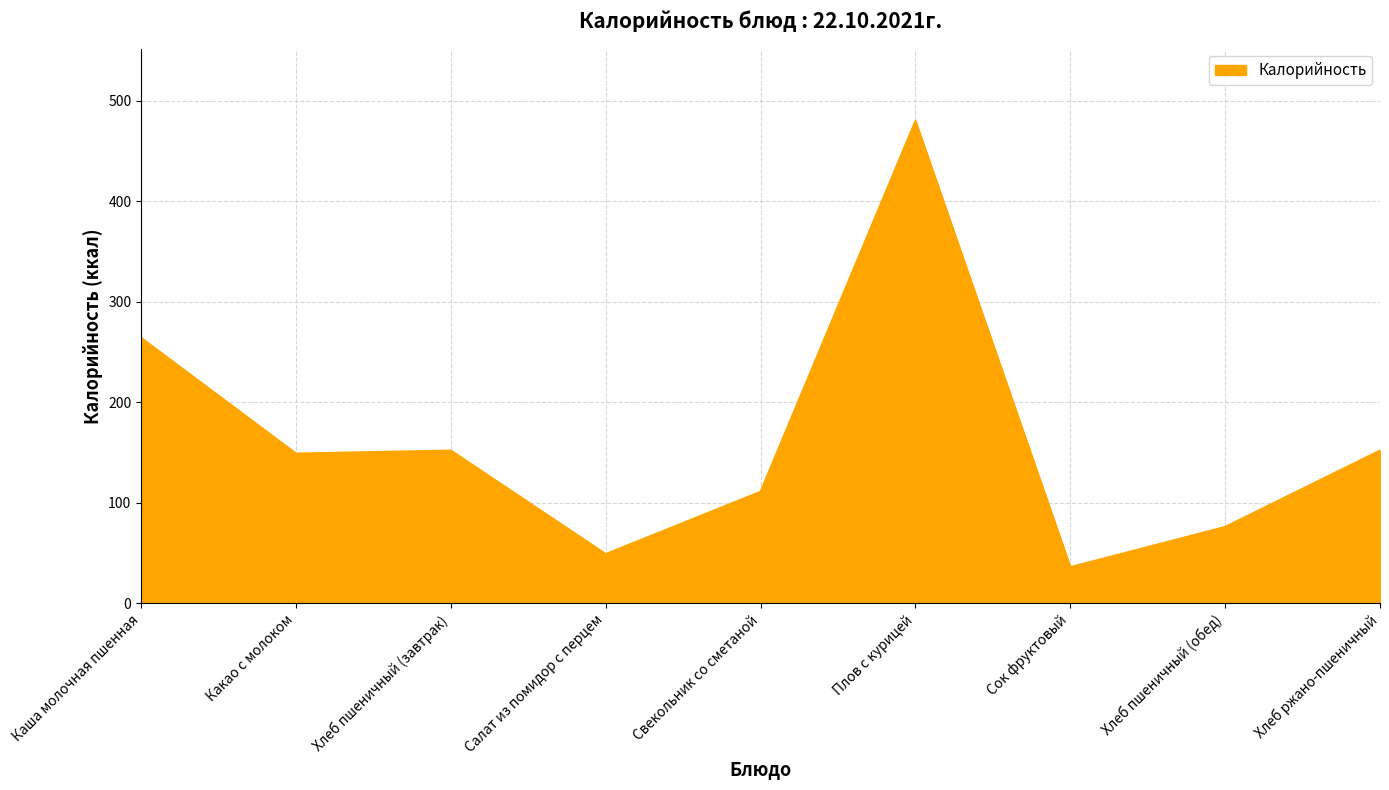

Approximately how many times larger is the value at Хлеб ржано-пшеничный compared to Плов с курицей?

0.3